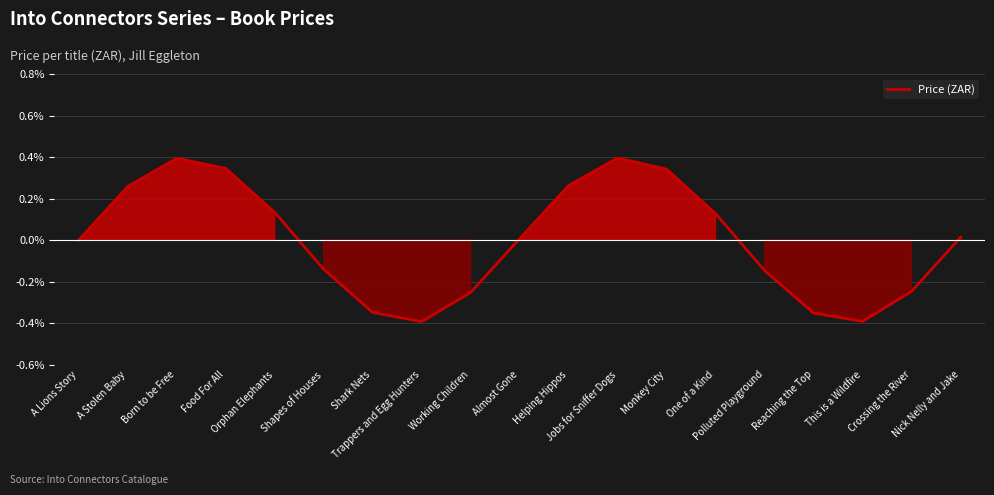

What is the greatest value displayed?

0.4